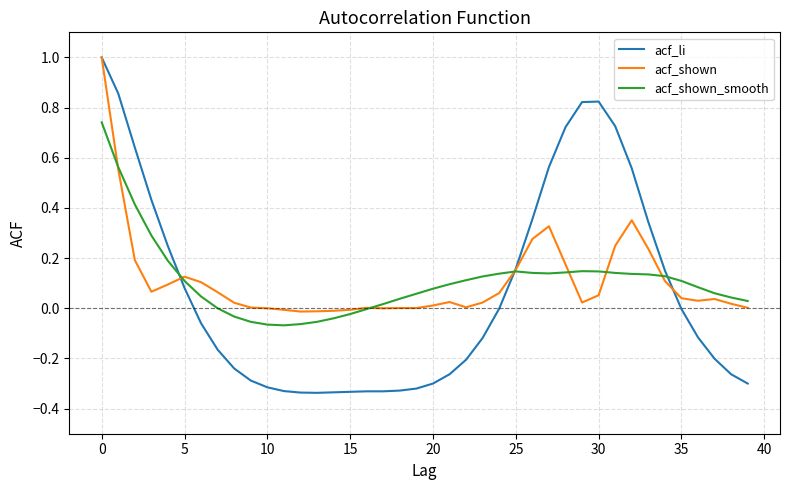

What is the greatest value displayed?

1.0